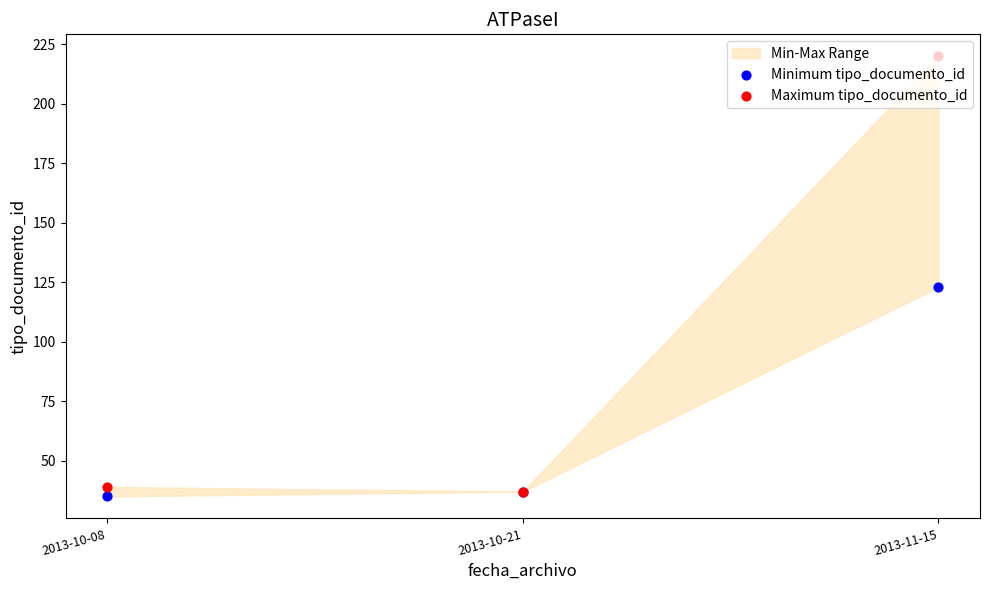

Which series contains the highest Y value?

Maximum tipo_documento_id